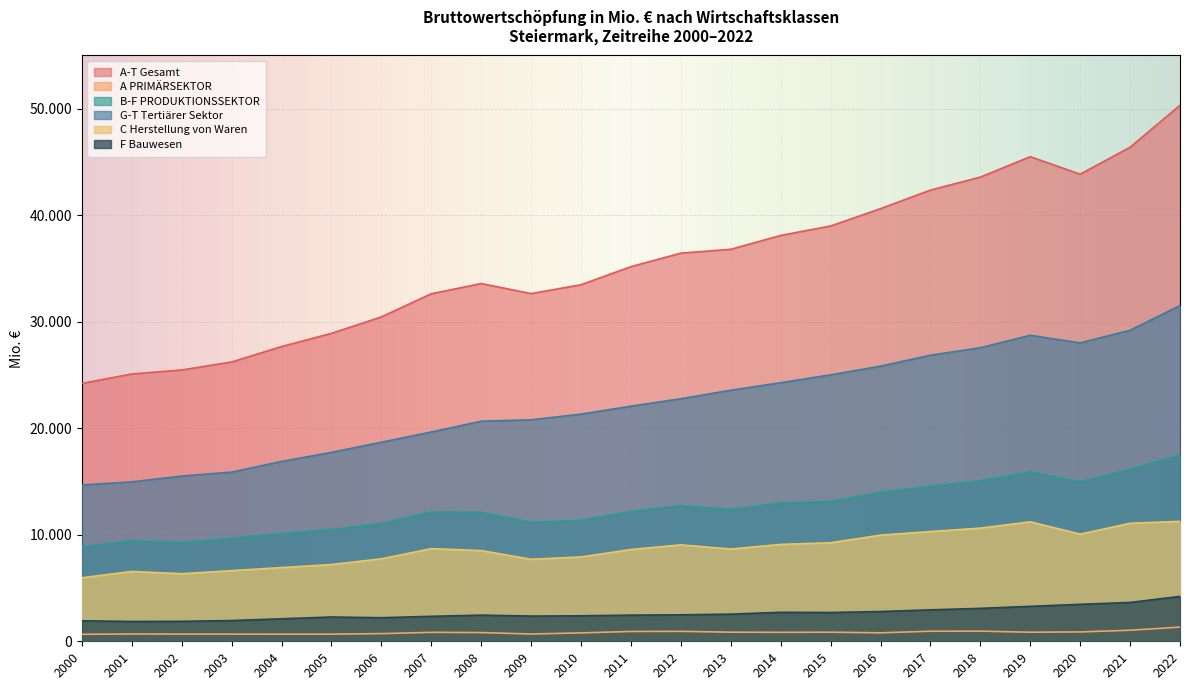

True or false: C Herstellung von Waren and F Bauwesen intersect in this chart.

False